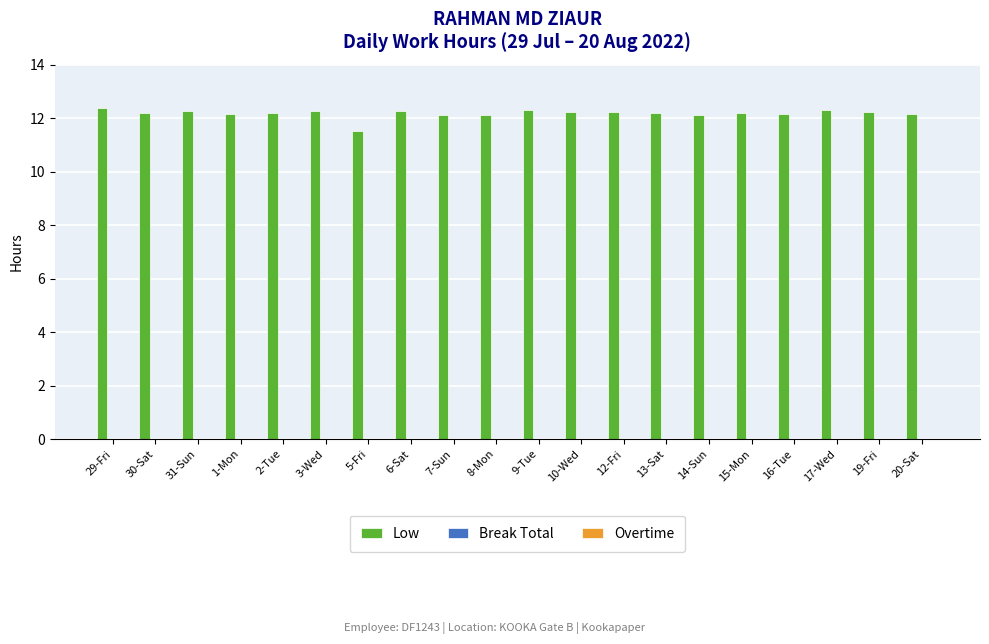

What is the label of the 6th bar from the right?

14-Sun